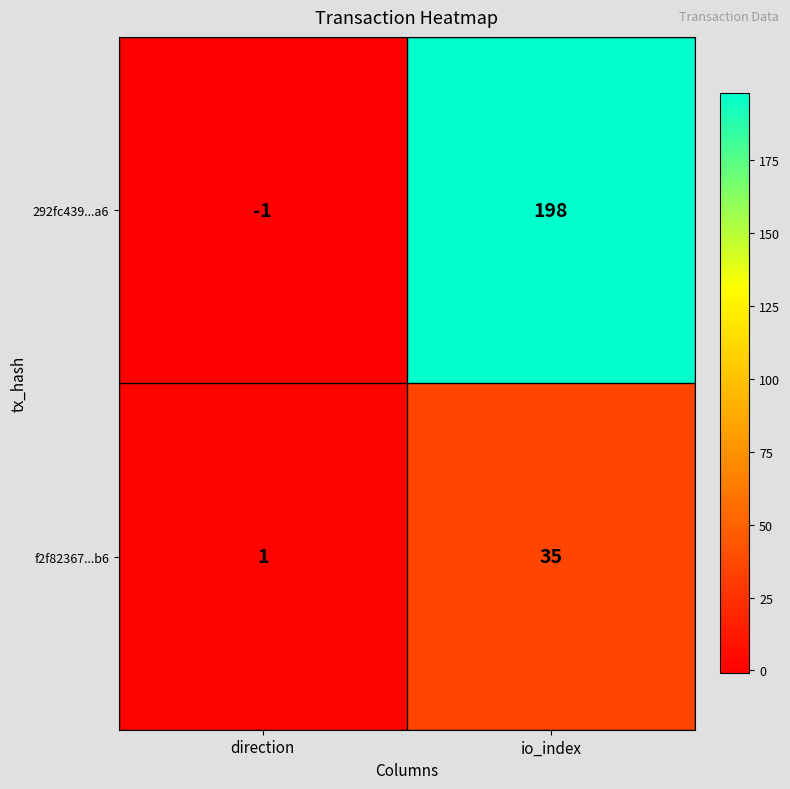

What is the sum of all 292fc439...a6 values?

197